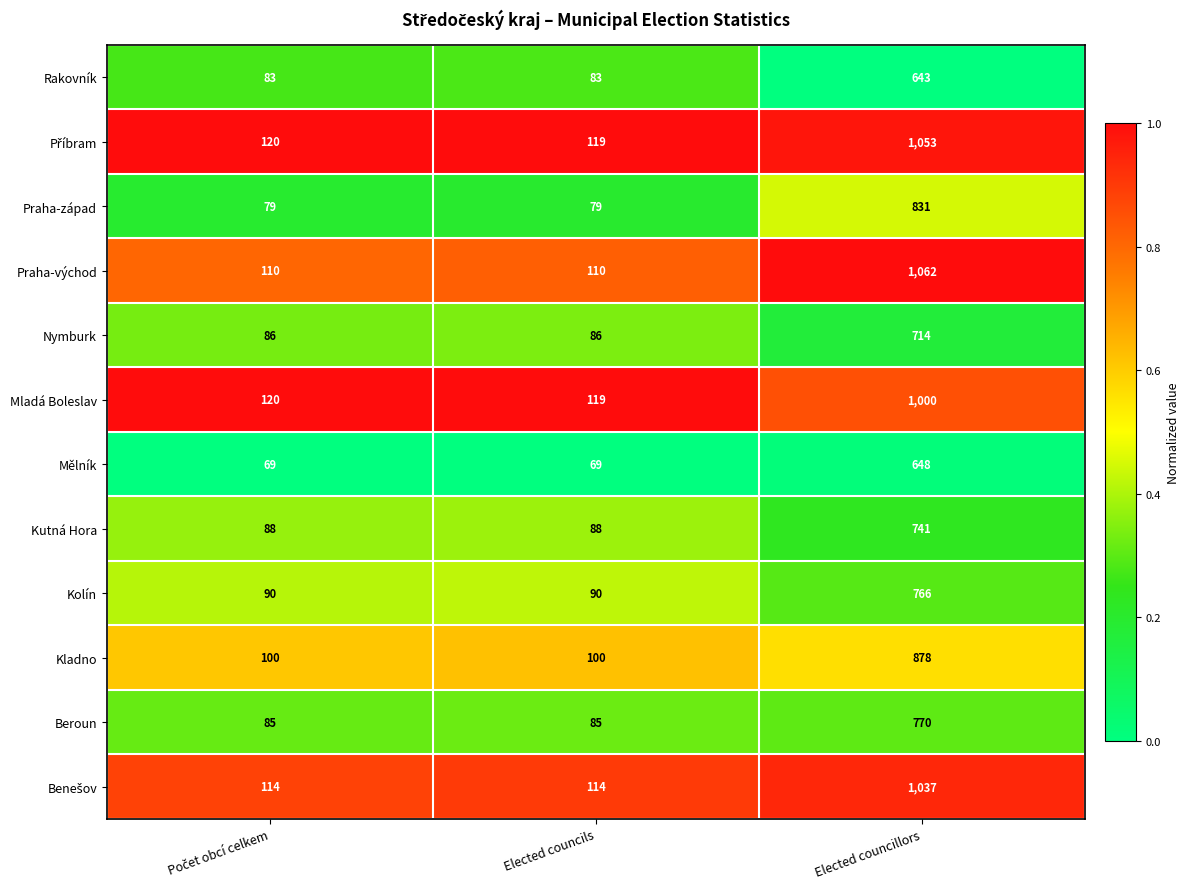

What is the difference between the maximum and minimum values in the Nymburk series?

628